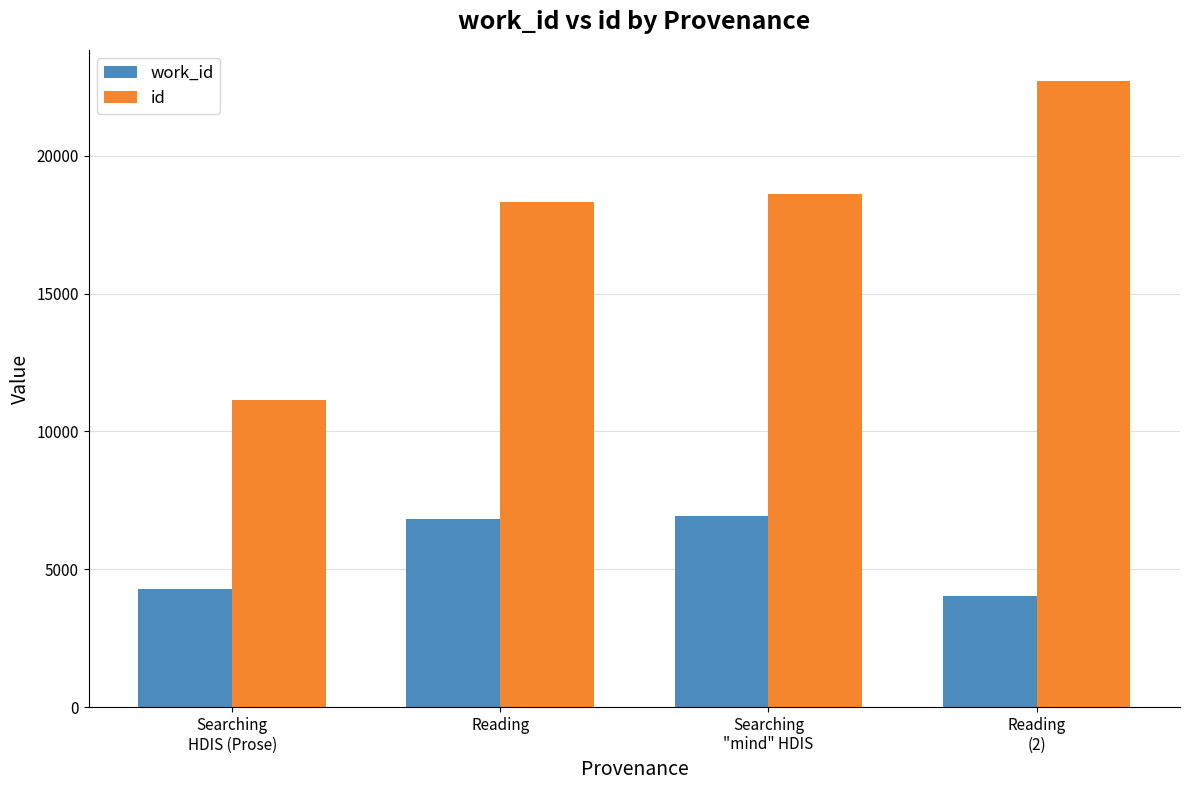

What is the average value of the id series?

17698